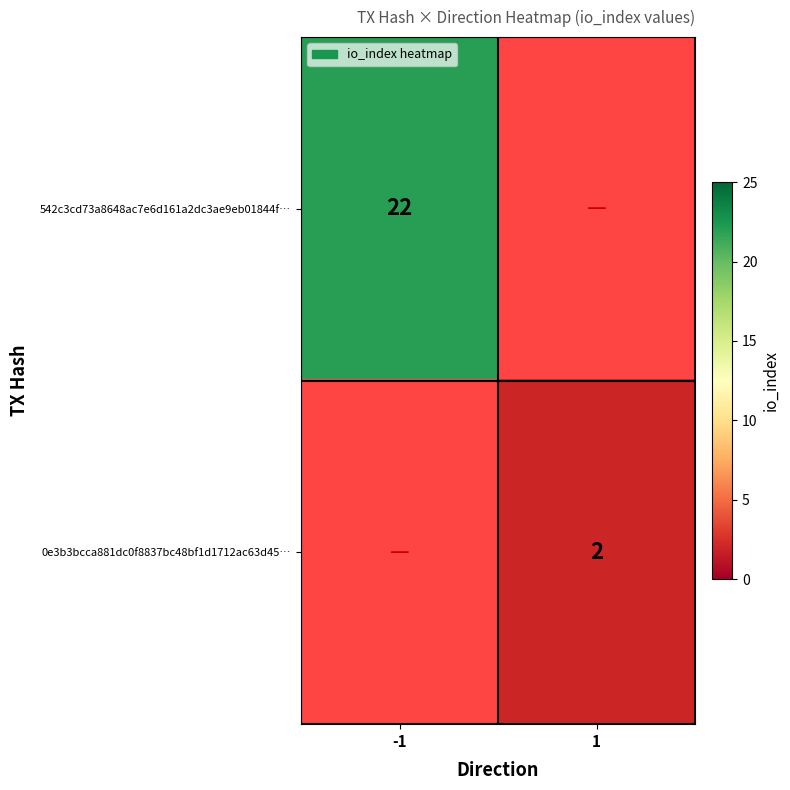

Is the value of 0e3b3bcca881dc0f8837bc48bf1d1712ac63d45… at 1 greater than the value of 542c3cd73a8648ac7e6d161a2dc3ae9eb01844f… at -1?

No